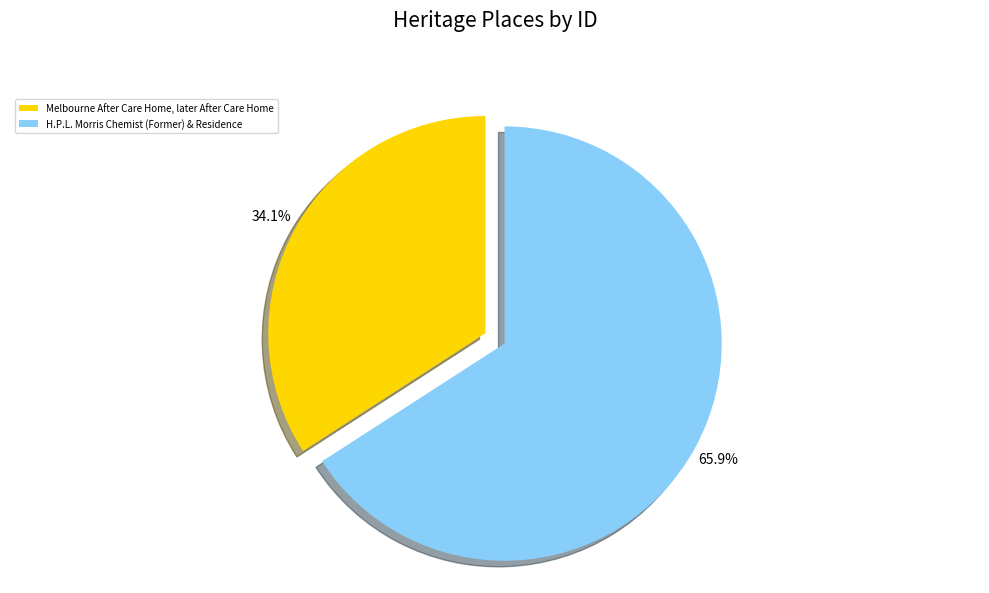

To the nearest percent, what is the average slice percentage?

50%